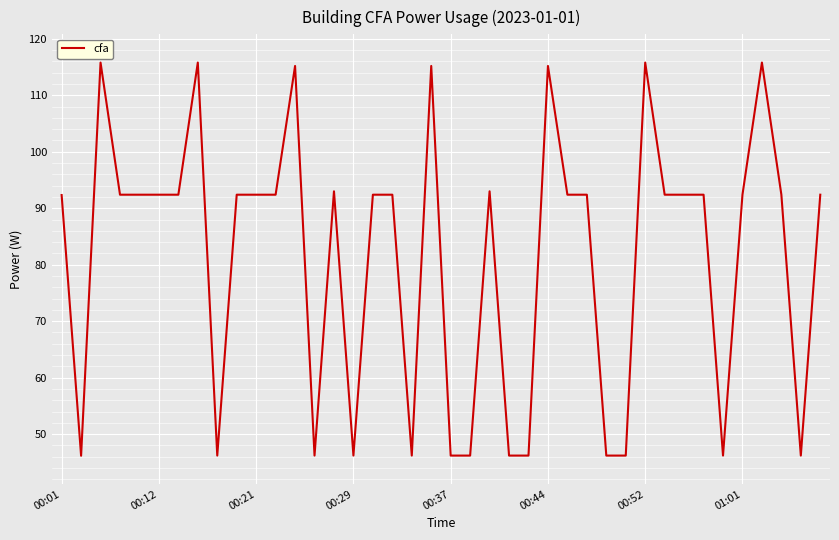

What is the difference between the maximum and minimum values?

69.6